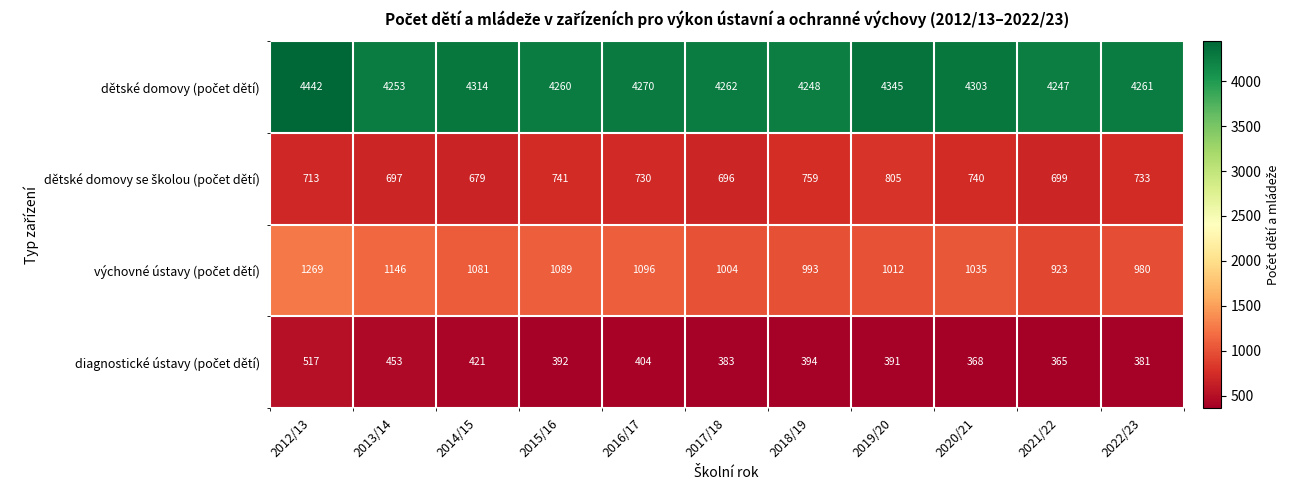

What is the spread (max minus min) of values at 2021/22?

3882